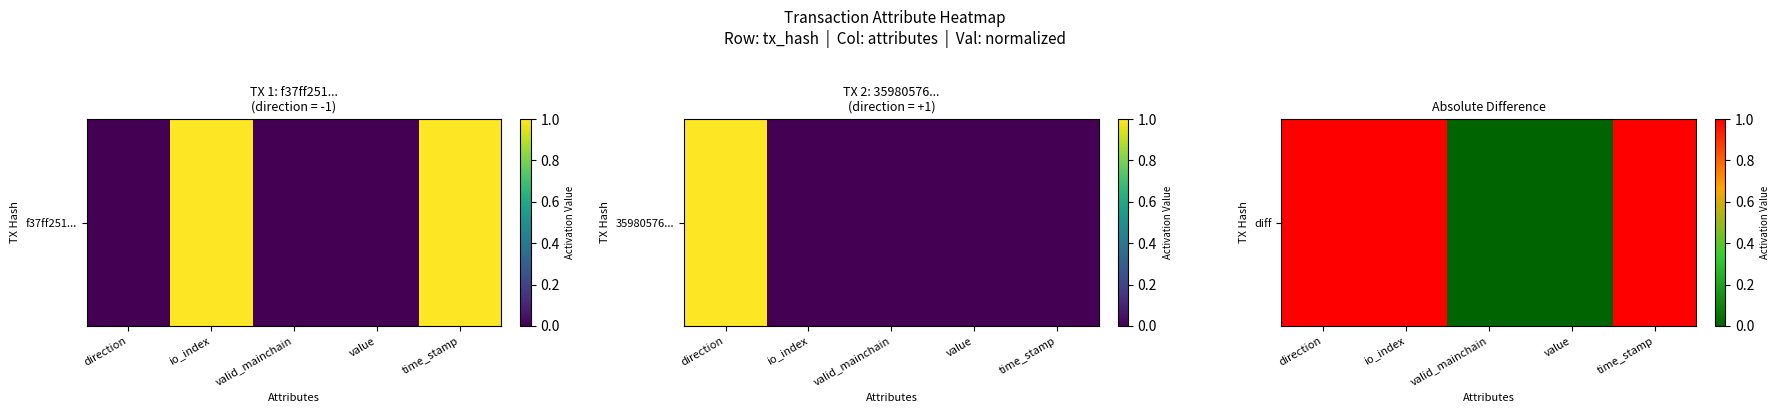

What is the sum of all values?

3